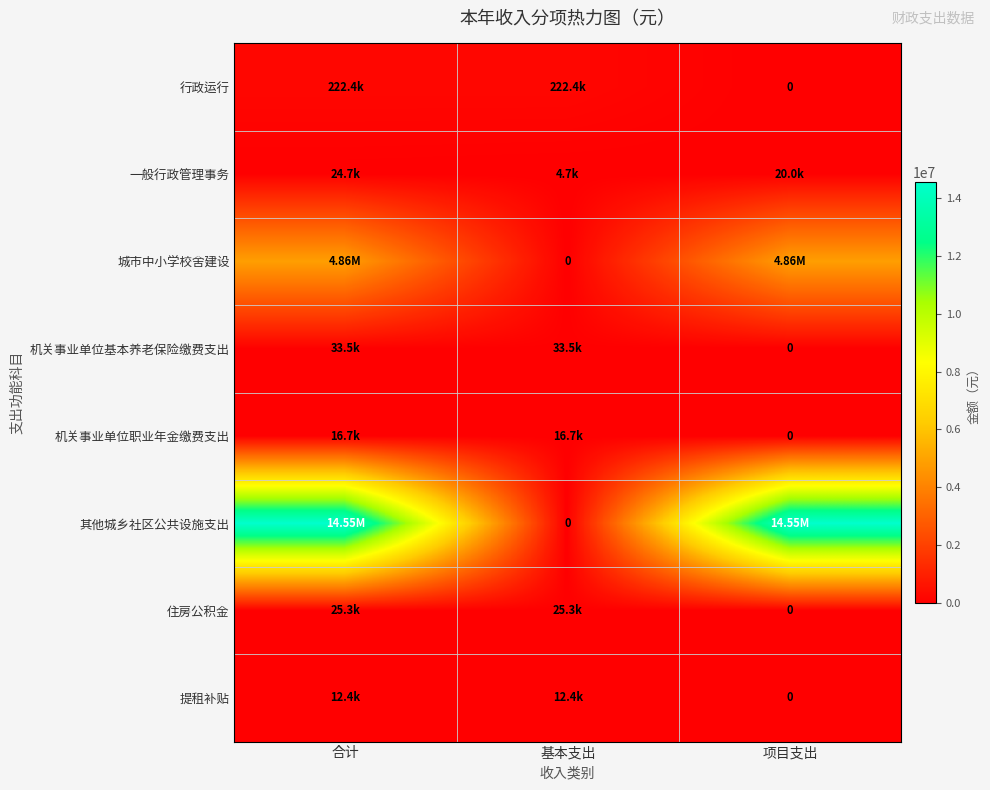

At 基本支出, list the series in order from largest to smallest.

行政运行, 机关事业单位基本养老保险缴费支出, 住房公积金, 机关事业单位职业年金缴费支出, 提租补贴, 一般行政管理事务, 城市中小学校舍建设, 其他城乡社区公共设施支出